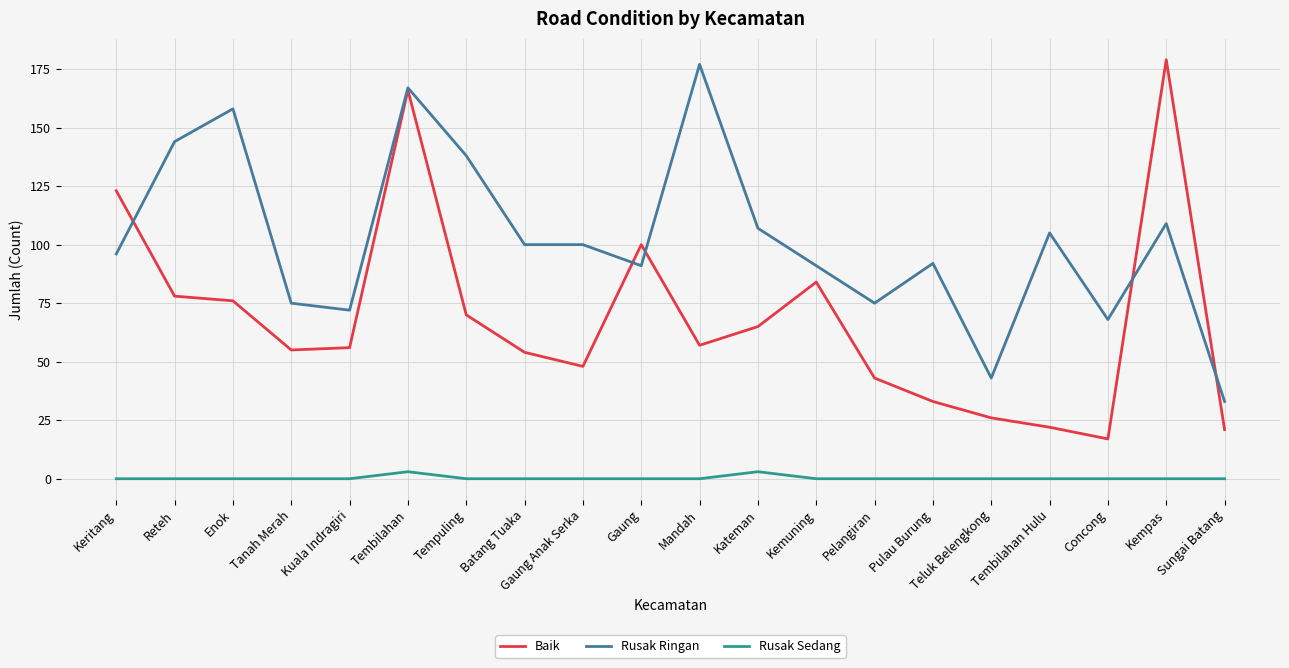

Is the value of Rusak Sedang at Gaung Anak Serka greater than the value of Baik at Mandah?

No